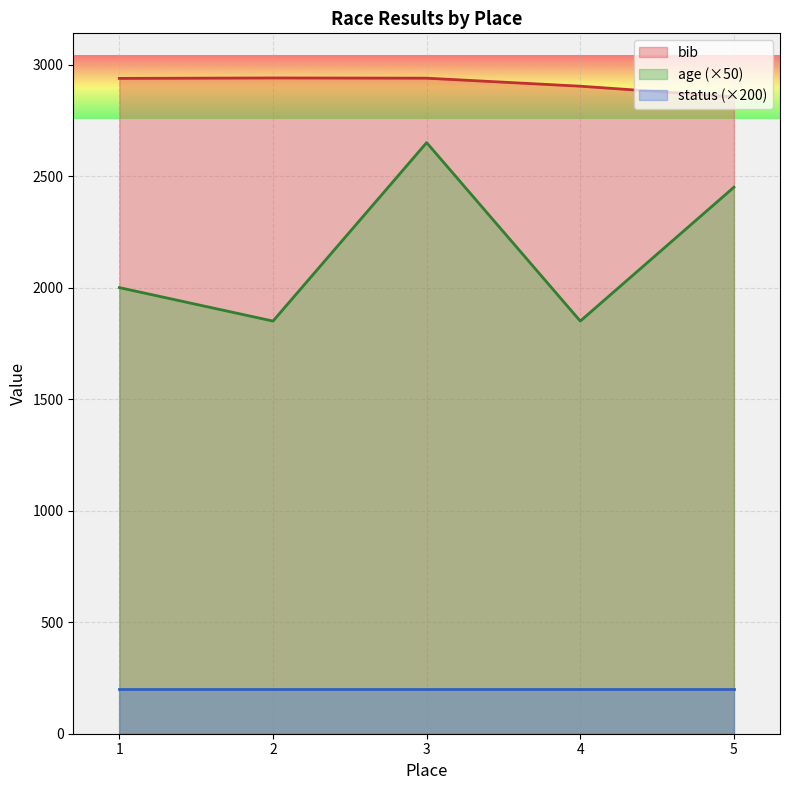

What is the difference between the maximum and minimum values in the age series?

800